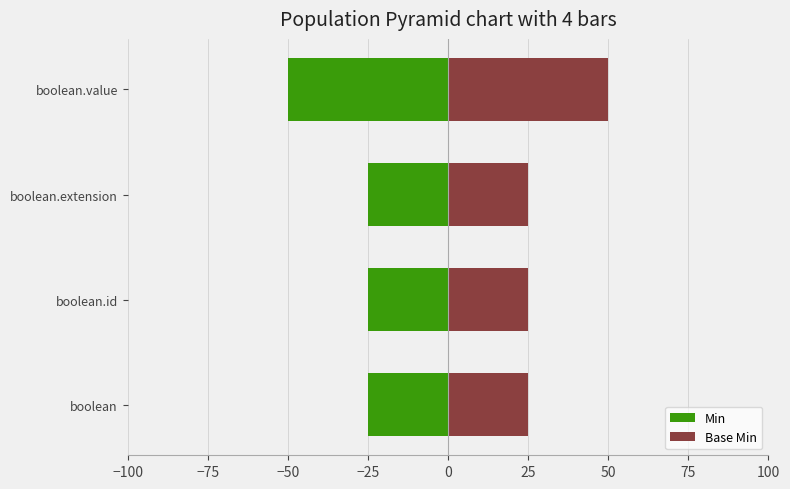

What is the value of the Min bar at the 4th from the left?

-50